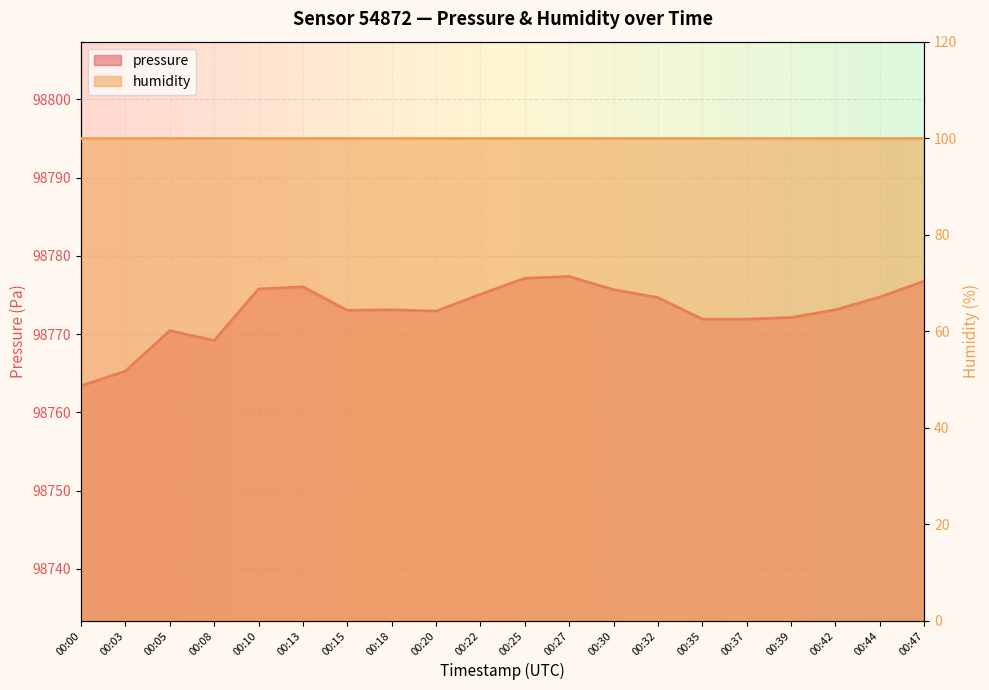

Is it true that the value at 00:22 is 98775.1?

True